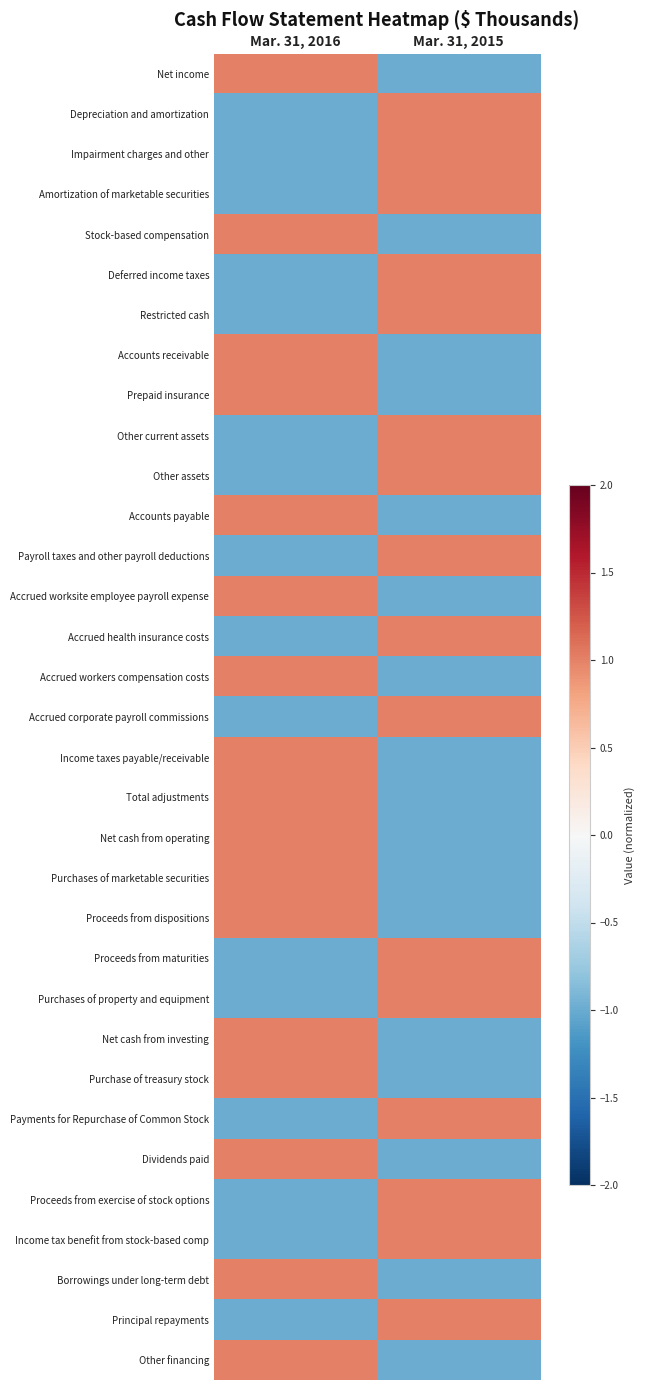

Rank the series by their maximum value, from highest to lowest.

Net income, Depreciation and amortization, Impairment charges and other, Amortization of marketable securities, Stock-based compensation, Deferred income taxes, Restricted cash, Accounts receivable, Prepaid insurance, Other current assets, Other assets, Accounts payable, Payroll taxes and other payroll deductions, Accrued worksite employee payroll expense, Accrued health insurance costs, Accrued workers compensation costs, Accrued corporate payroll commissions, Income taxes payable/receivable, Total adjustments, Net cash from operating, Purchases of marketable securities, Proceeds from dispositions, Proceeds from maturities, Purchases of property and equipment, Net cash from investing, Purchase of treasury stock, Payments for Repurchase of Common Stock, Dividends paid, Proceeds from exercise of stock options, Income tax benefit from stock-based comp, Borrowings under long-term debt, Principal repayments, Other financing